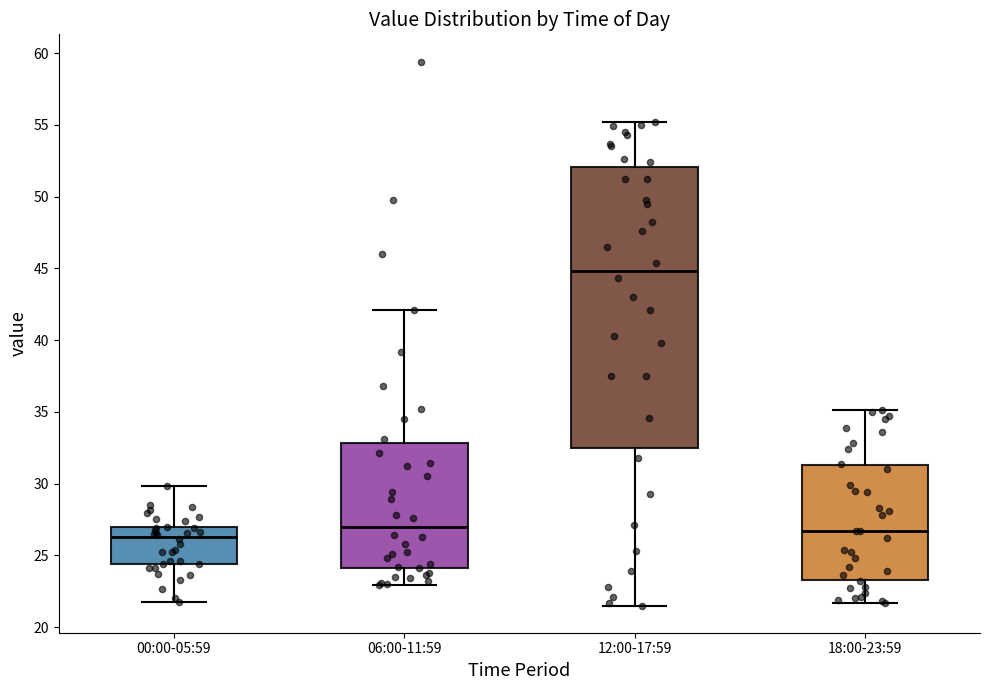

Reading left to right, transcribe this box plot: for each box, give where its median line is, the range the box spans, and where its two whiskers end, as read against the y-axis. The values are not printed on the chart, so give them approximately, as read against the axis.

00:00-05:59: median 26.5, box 24.5 to 27.0, whiskers 22.0 to 30.0
06:00-11:59: median 27.0, box 24.0 to 33.0, whiskers 23.0 to 42.0
12:00-17:59: median 45.0, box 32.5 to 52.0, whiskers 21.5 to 55.0
18:00-23:59: median 26.5, box 23.5 to 31.5, whiskers 21.5 to 35.0